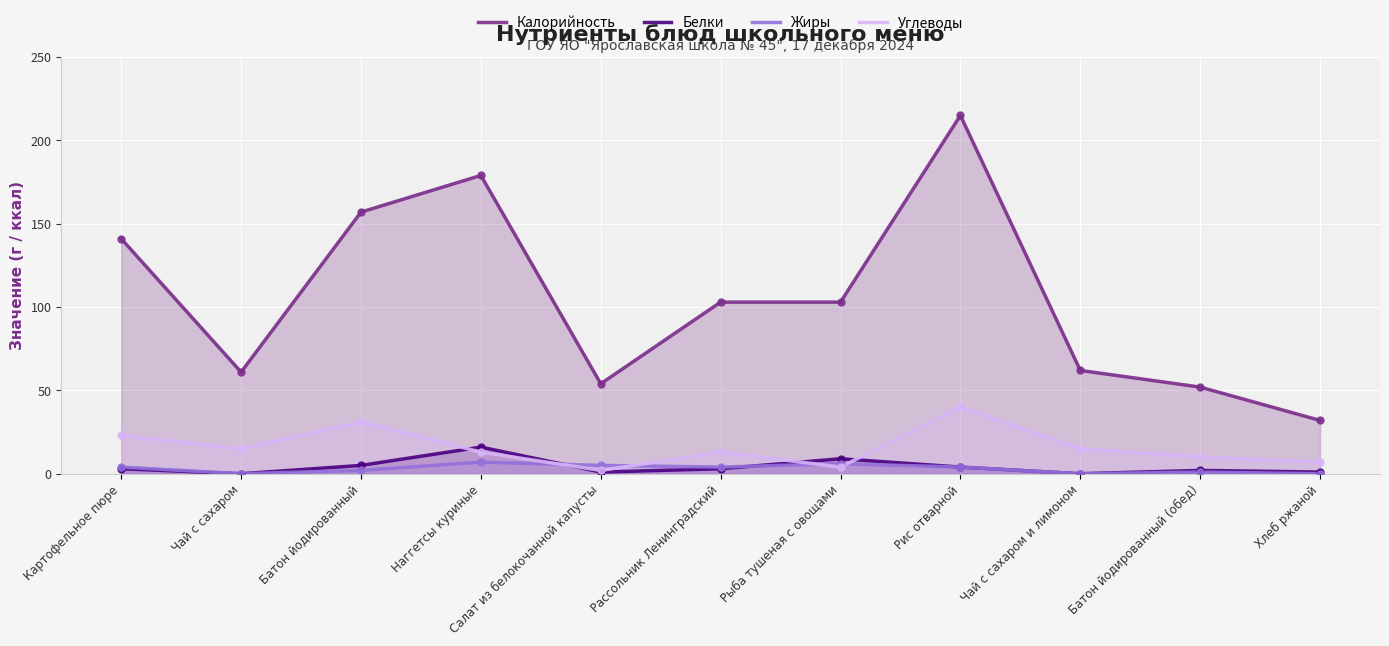

How many lines are shown in the chart?

4